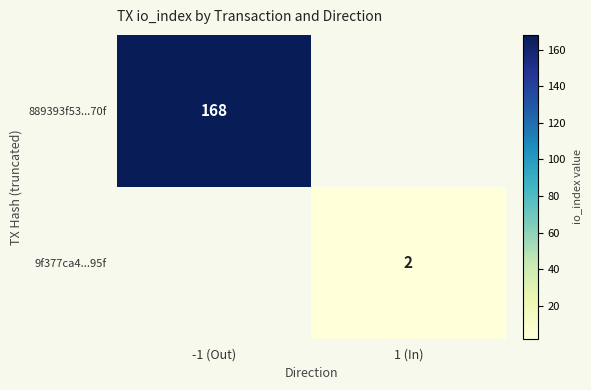

Is it true that 9f377ca4...95f equals 2 at 1 (In)?

True